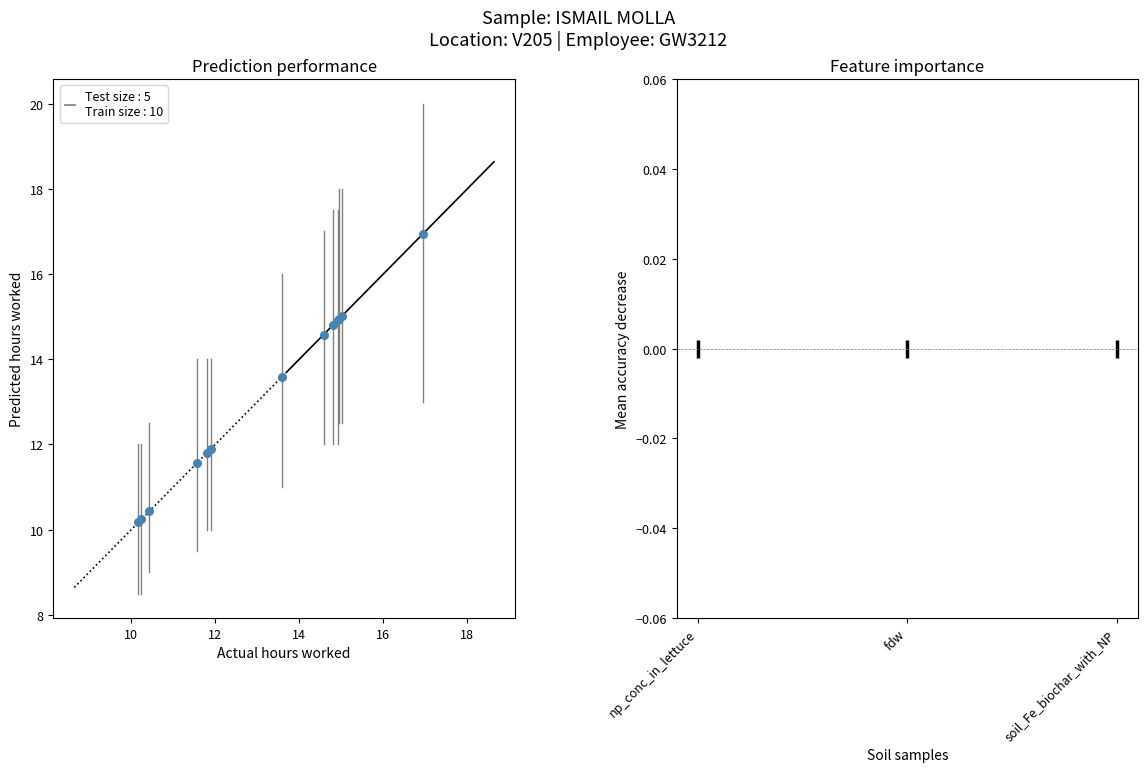

What Y value in the scatter plot is closest to 13?

13.6